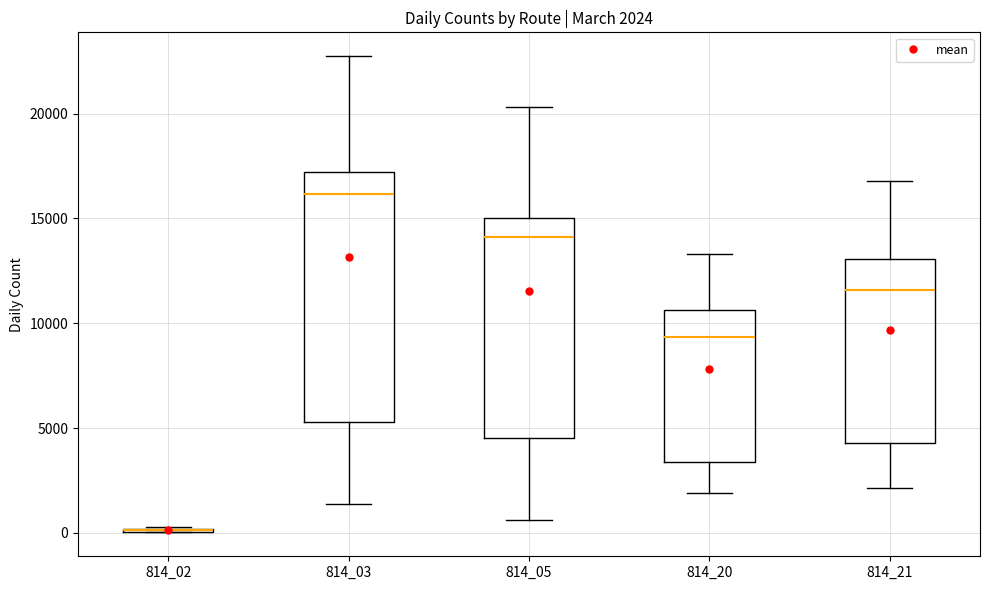

Comparing the boxes themselves (not the whiskers), which one is the tallest?

814_03